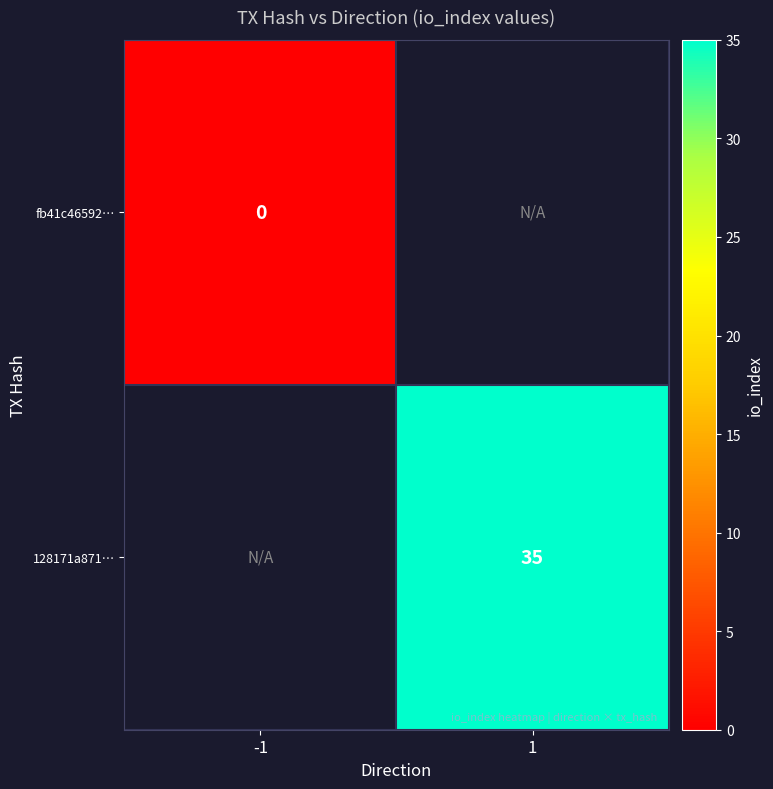

The value of 128171a871… at 1 is 35. True or false?

True